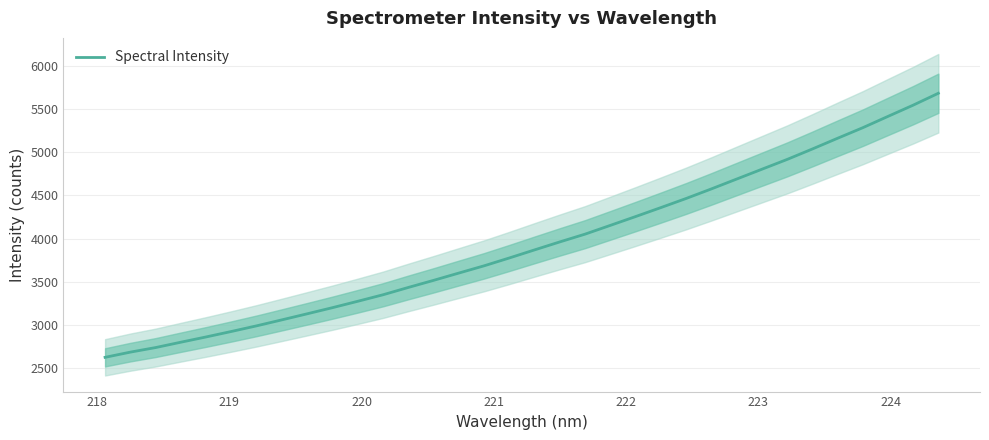

True or false: there are more than 2 points higher than both neighbors.

False